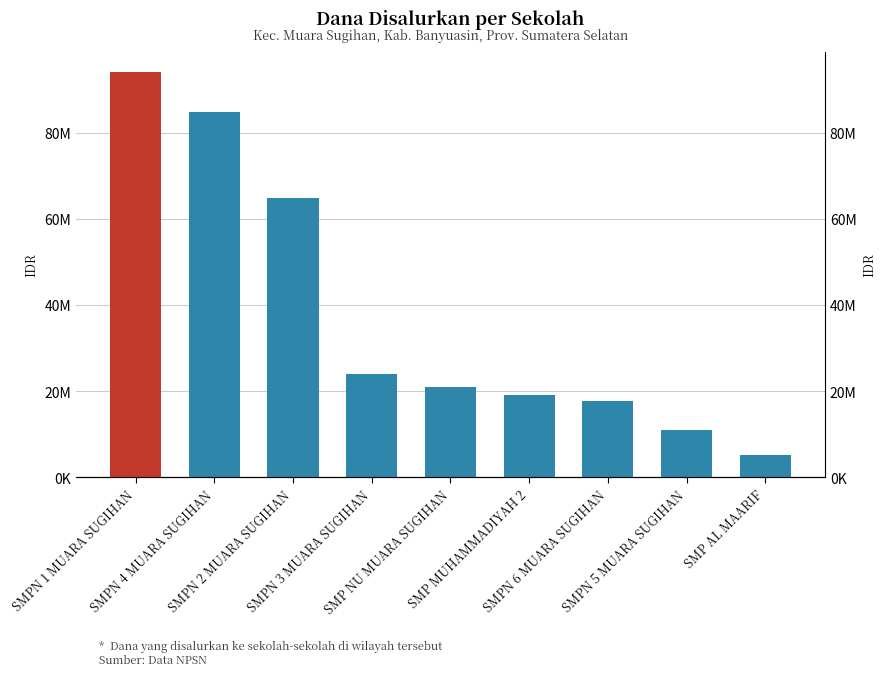

What is the average value?

37958333